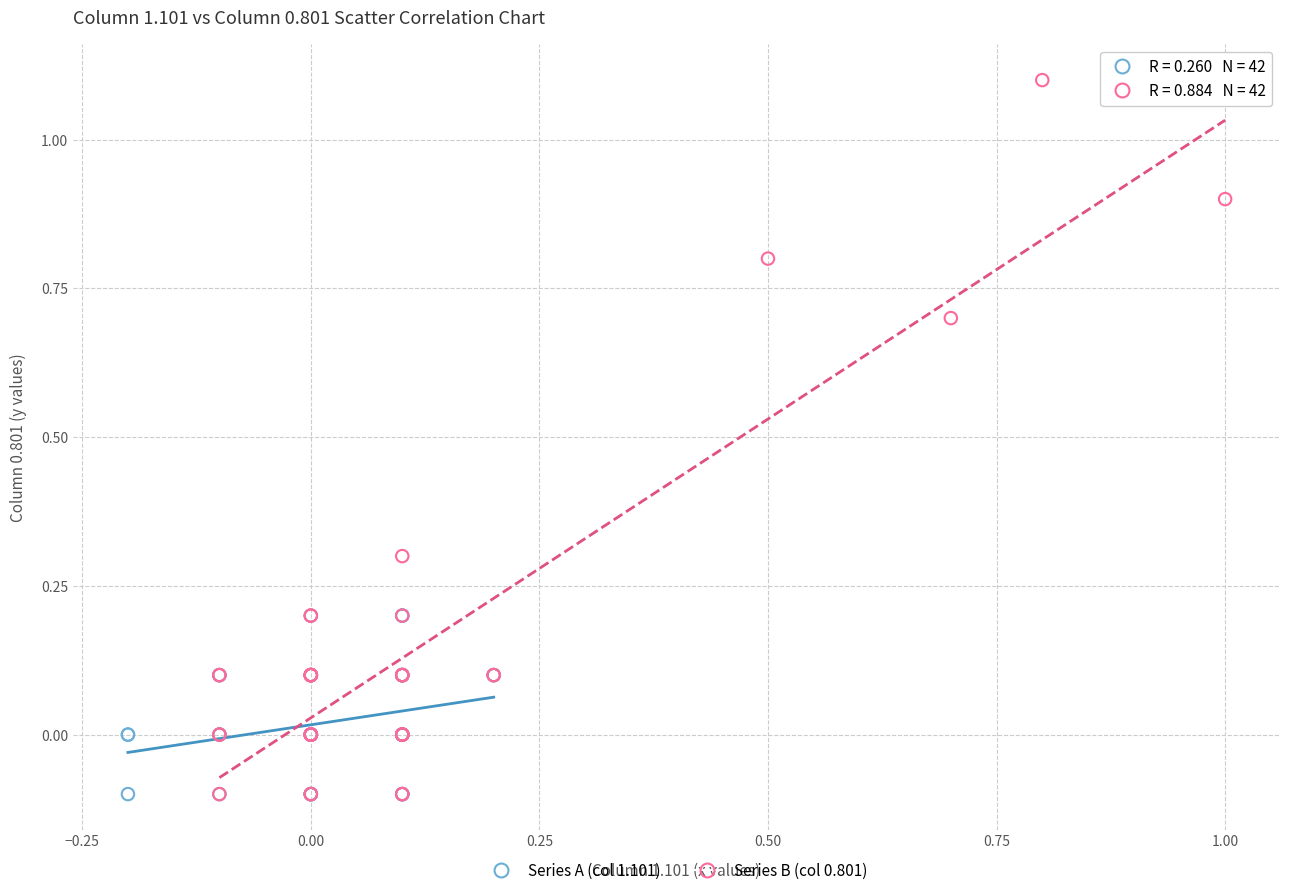

Which series has the widest spread of Y values?

Series B (col 0.801)